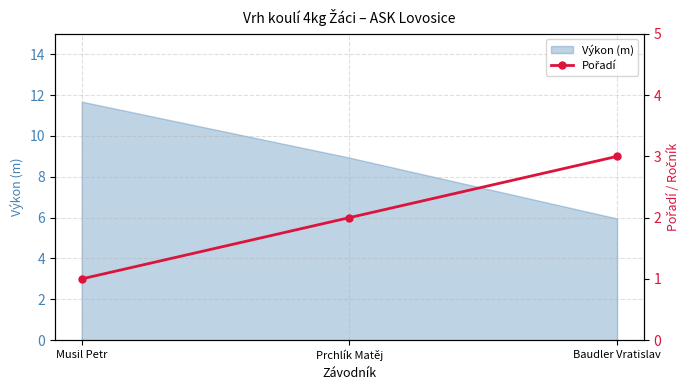

Which category has the lowest value in the Výkon (m) series?

Baudler Vratislav